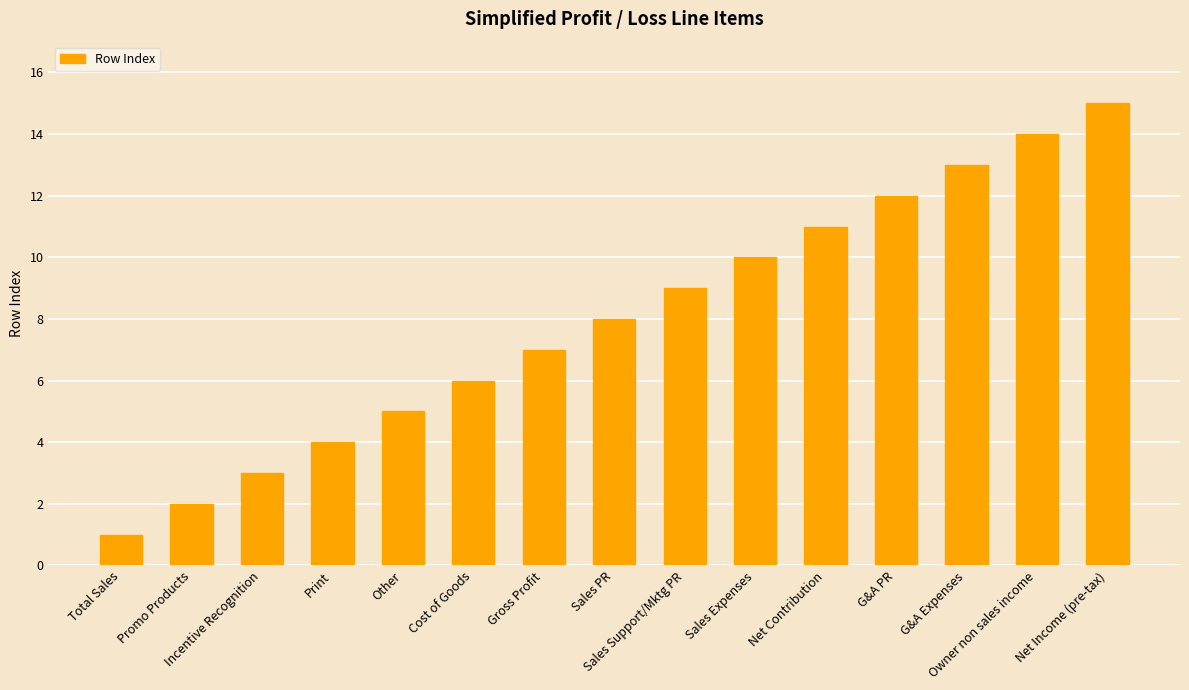

List the labels in order of value, smallest first.

Total Sales, Promo Products, Incentive Recognition, Print, Other, Cost of Goods, Gross Profit, Sales PR, Sales Support/Mktg PR, Sales Expenses, Net Contribution, G&A PR, G&A Expenses, Owner non sales income, Net Income (pre-tax)